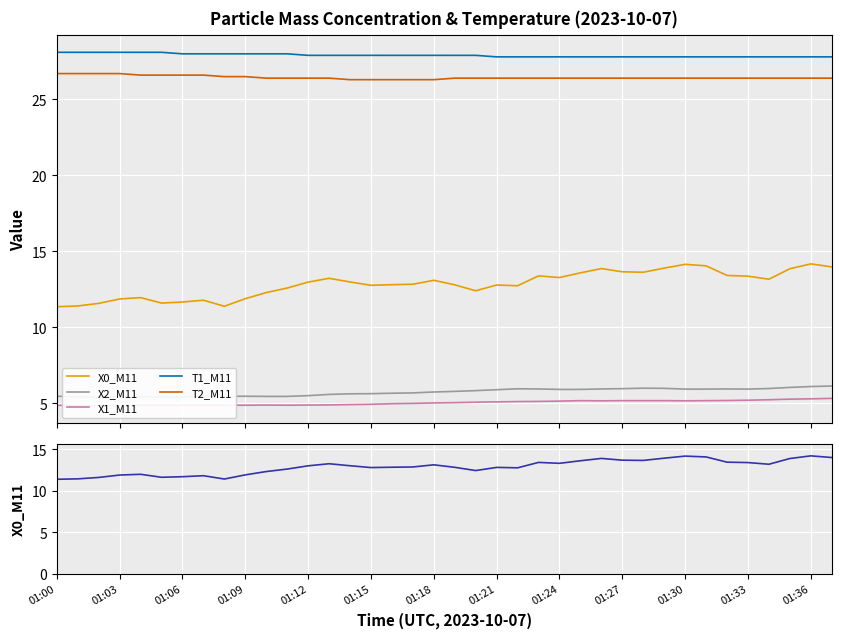

What is the average value of the X1_M11 series?

5.0